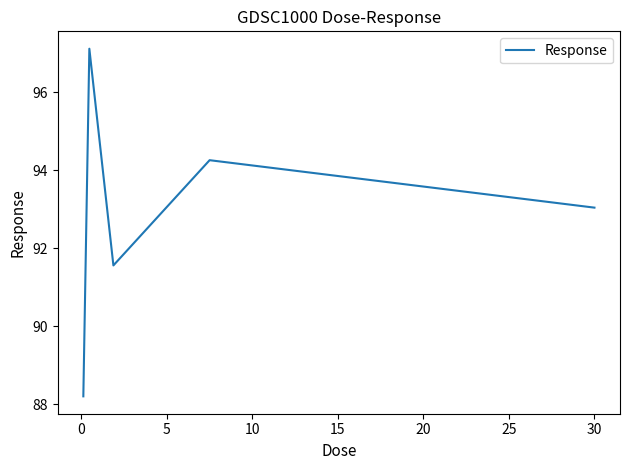

True or false: the data has more than 1 interior local peaks.

True